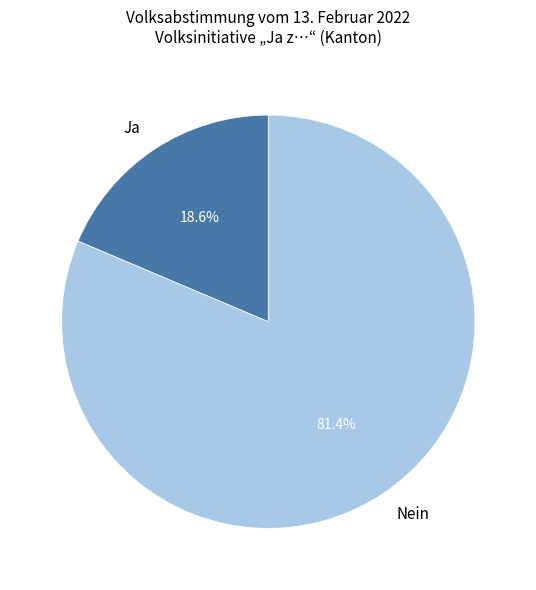

To the nearest percent, what percentage of the pie is Ja?

19%